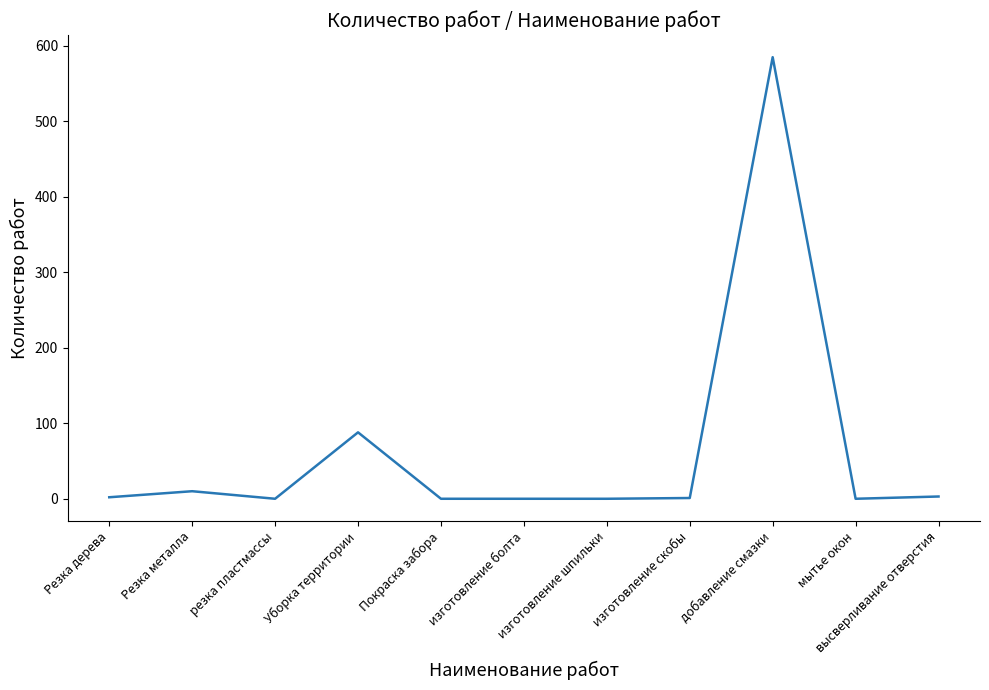

The chart shows a value of -392 at резка пластмассы. True or false?

False